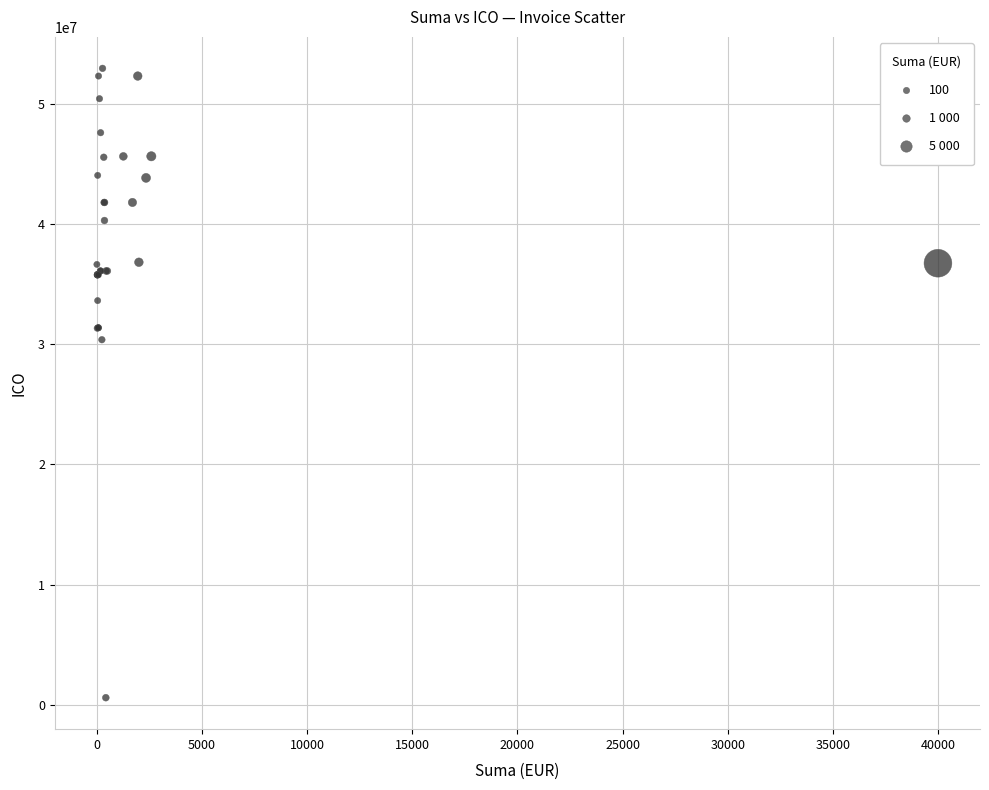

What Y value in the scatter plot is closest to 26763571?

30367204